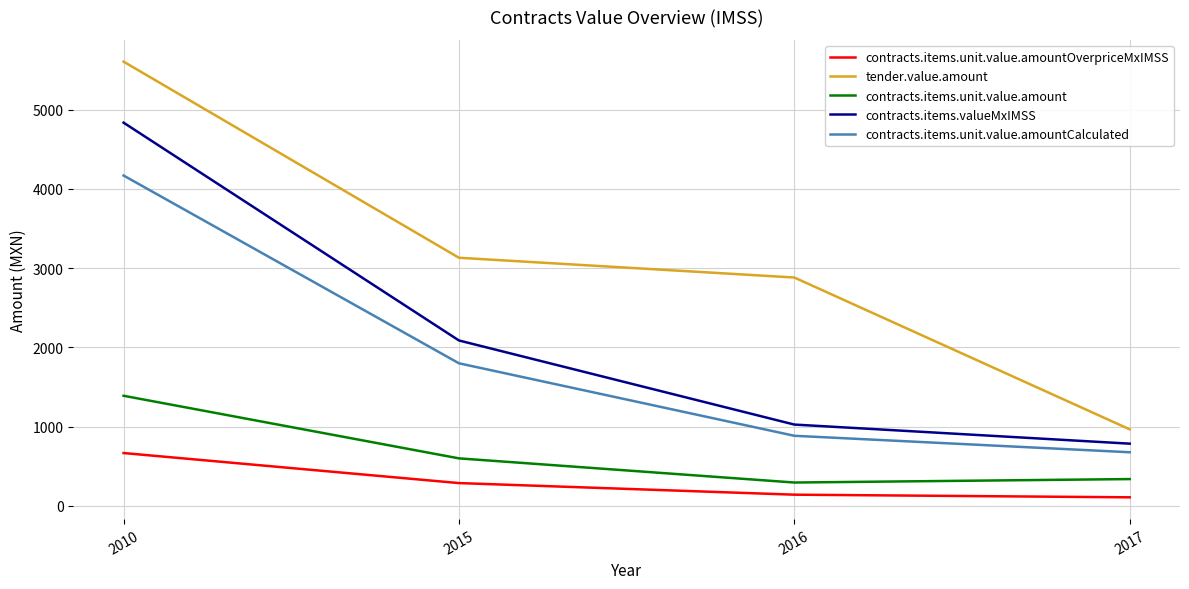

At 2010, list the series in order from largest to smallest.

tender.value.amount, contracts.items.valueMxIMSS, contracts.items.unit.value.amountCalculated, contracts.items.unit.value.amount, contracts.items.unit.value.amountOverpriceMxIMSS